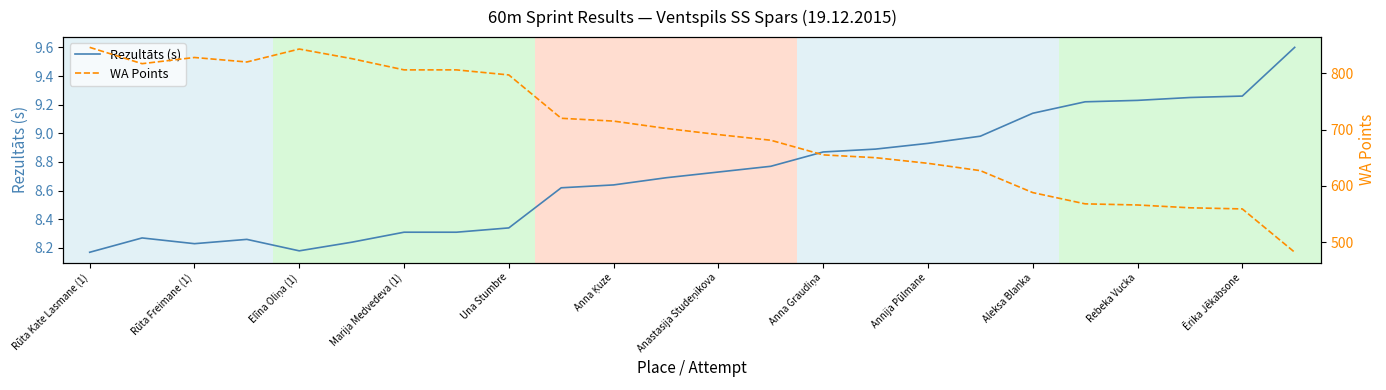

Rank the series at Anna Ķuze from highest to lowest value.

WA Points, Rezultāts (s)